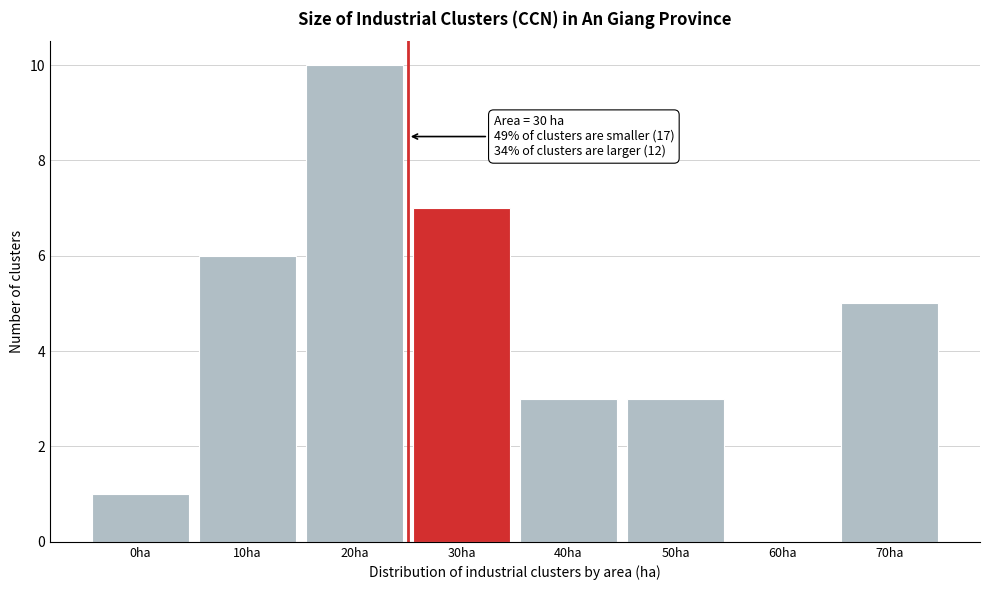

Reading left to right, list all the values displayed in this chart.

0ha=1	10ha=6	20ha=10	30ha=7	40ha=3	50ha=3	60ha=0	70ha=5